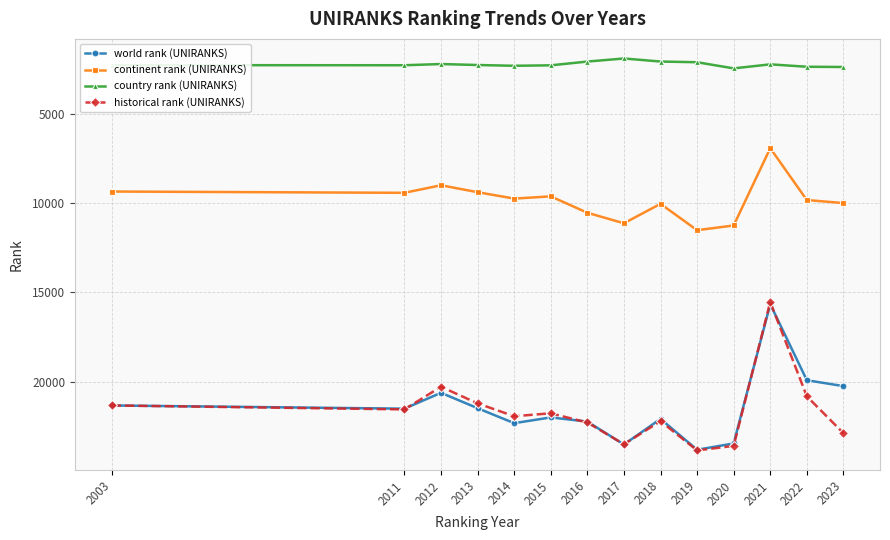

The historical rank (UNIRANKS) series shows 21766.5 at 2015. True or false?

True